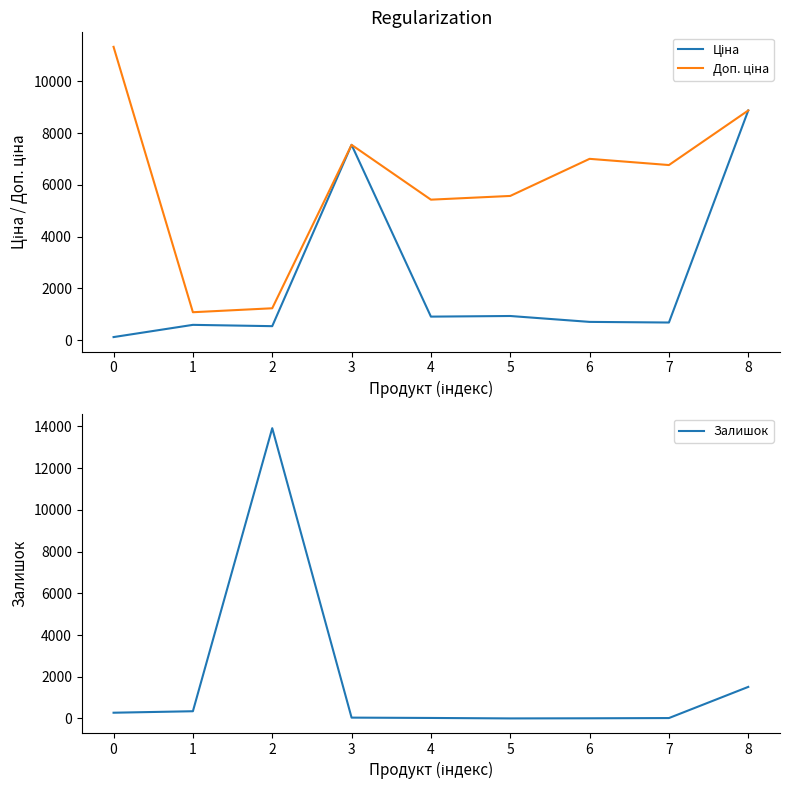

The Доп. ціна series shows 5425.9 at 4. True or false?

True